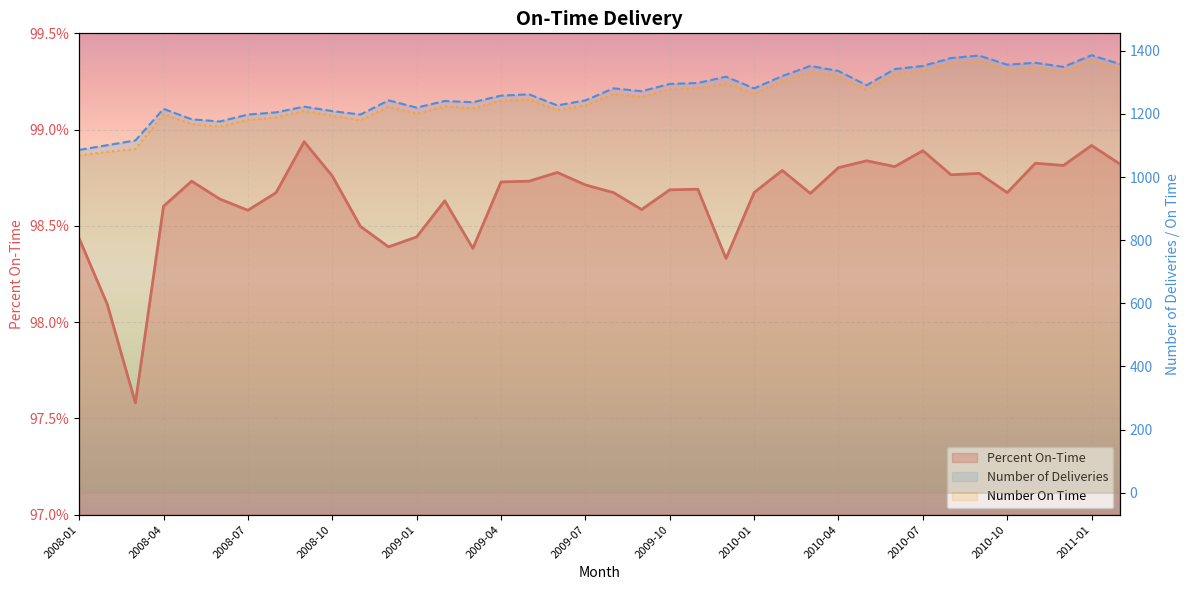

What is the total value across all series at 2009-03?

2455.0